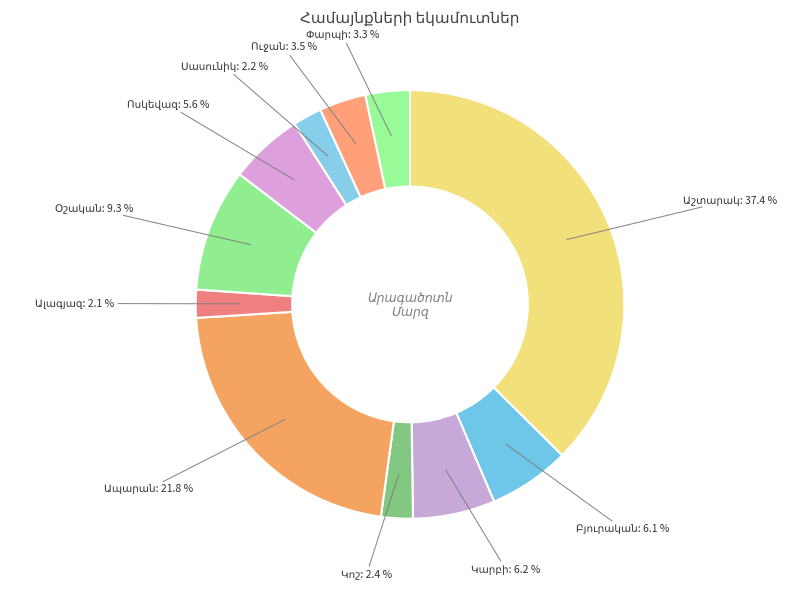

Is there any slice that represents more than half of the pie?

No